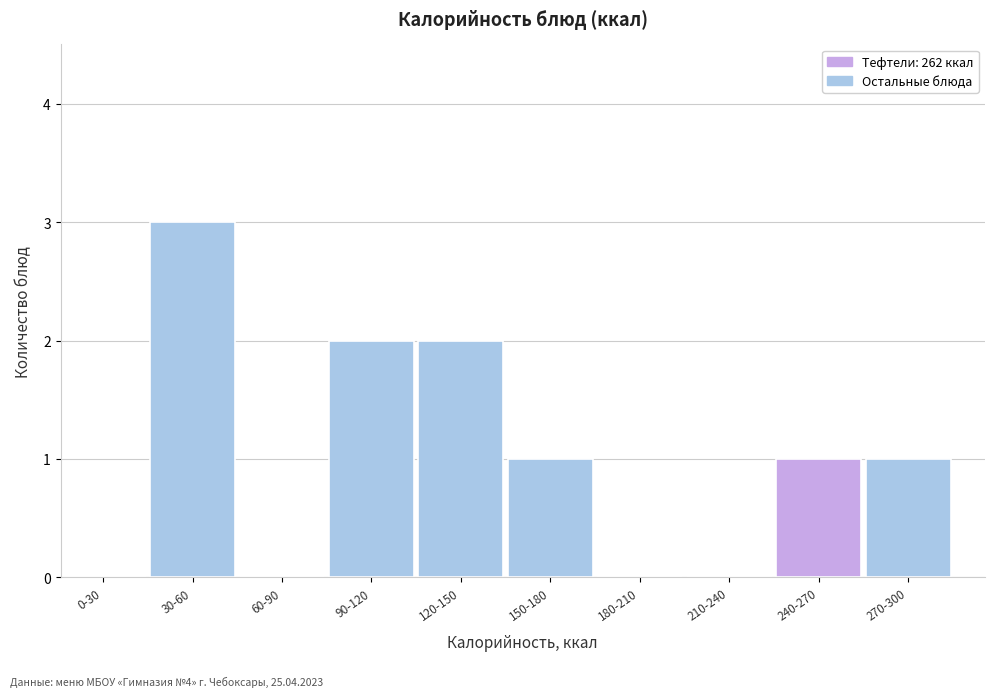

Reading right to left, what are all the values shown in this chart?

270-300=1	240-270=1	210-240=0	180-210=0	150-180=1	120-150=2	90-120=2	60-90=0	30-60=3	0-30=0